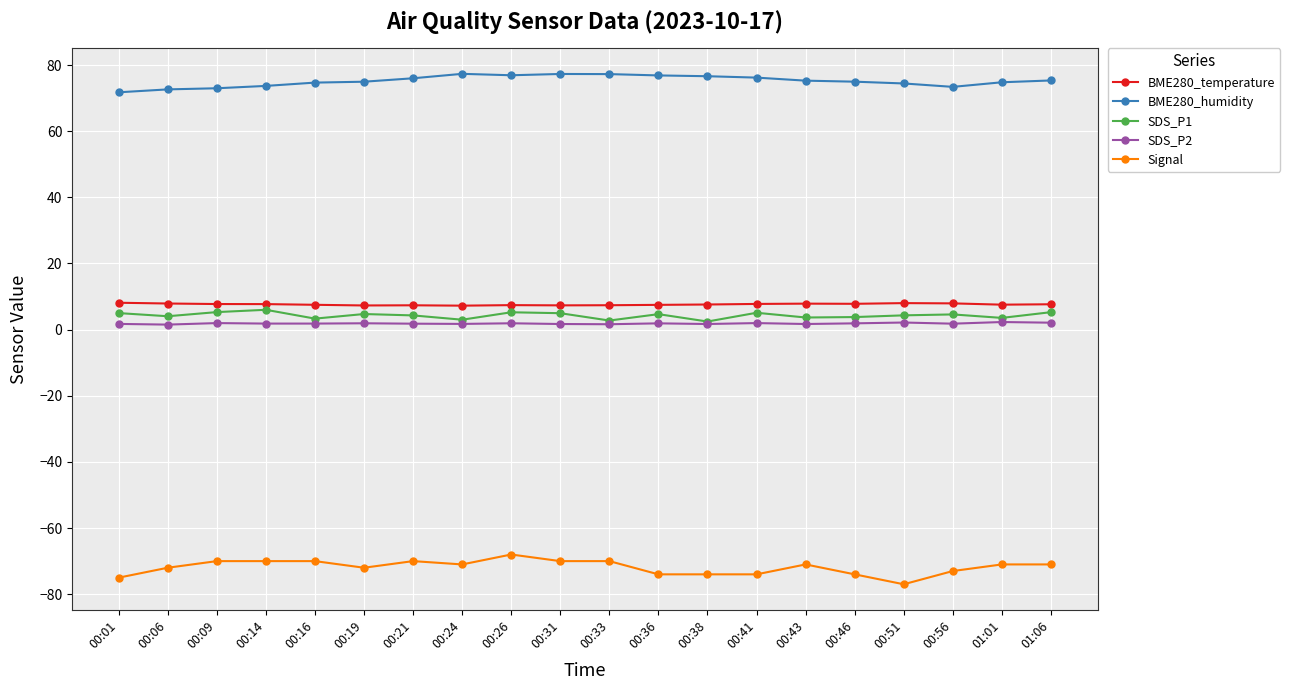

What is the difference between the highest and lowest values at 00:43?

146.3